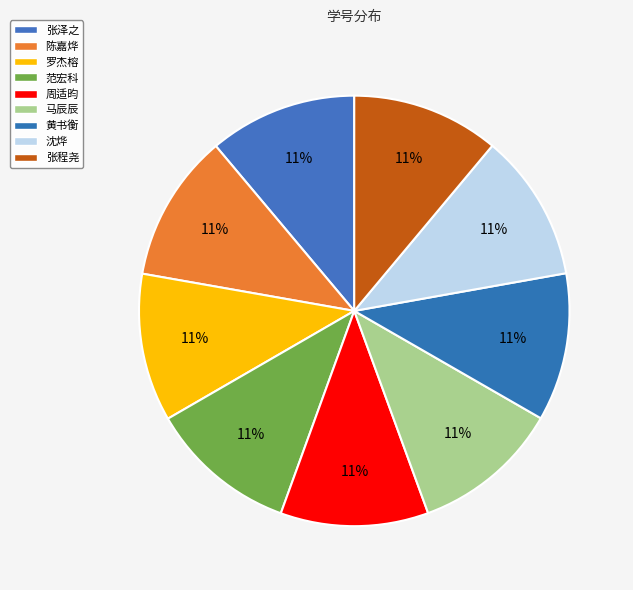

Is it true that 黄书衡 is 4% of the pie?

False